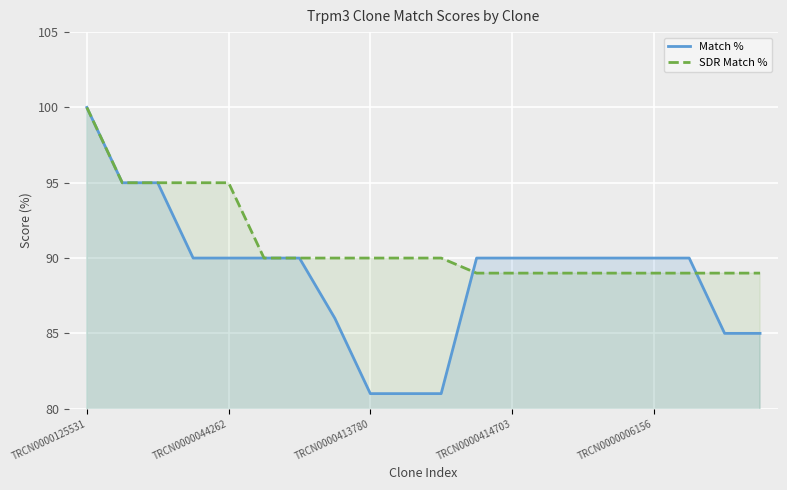

What is the lowest value of the SDR Match % series?

89